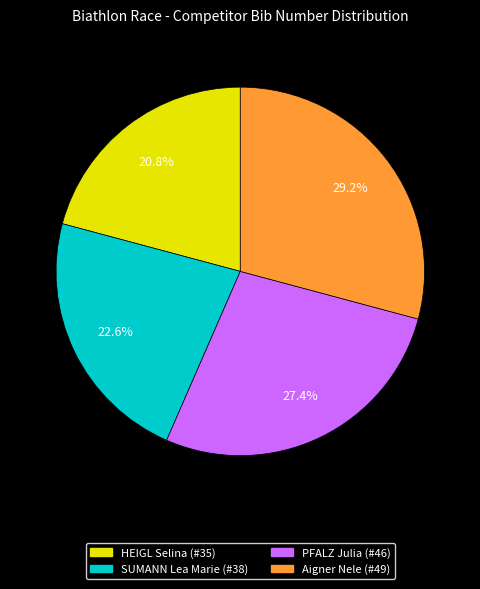

Is the sum of SUMANN Lea Marie (#38) and Aigner Nele (#49) greater than half?

Yes